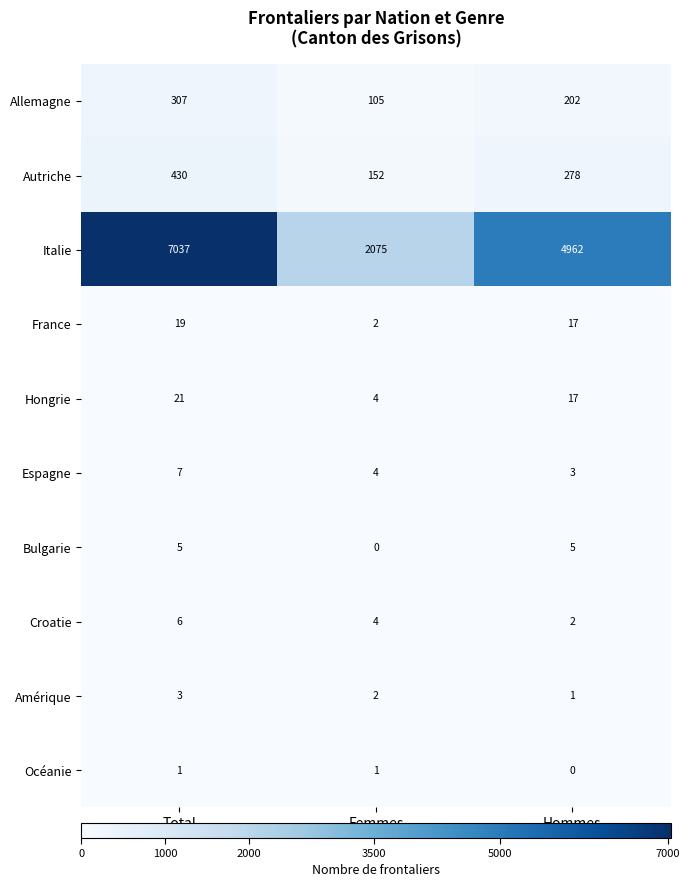

Reading right to left, list all the values displayed in this chart.

Allemagne: Hommes=202	Femmes=105	Total=307
Autriche: Hommes=278	Femmes=152	Total=430
Italie: Hommes=4962	Femmes=2075	Total=7037
France: Hommes=17	Femmes=2	Total=19
Hongrie: Hommes=17	Femmes=4	Total=21
Espagne: Hommes=3	Femmes=4	Total=7
Bulgarie: Hommes=5	Femmes=0	Total=5
Croatie: Hommes=2	Femmes=4	Total=6
Amérique: Hommes=1	Femmes=2	Total=3
Océanie: Hommes=0	Femmes=1	Total=1